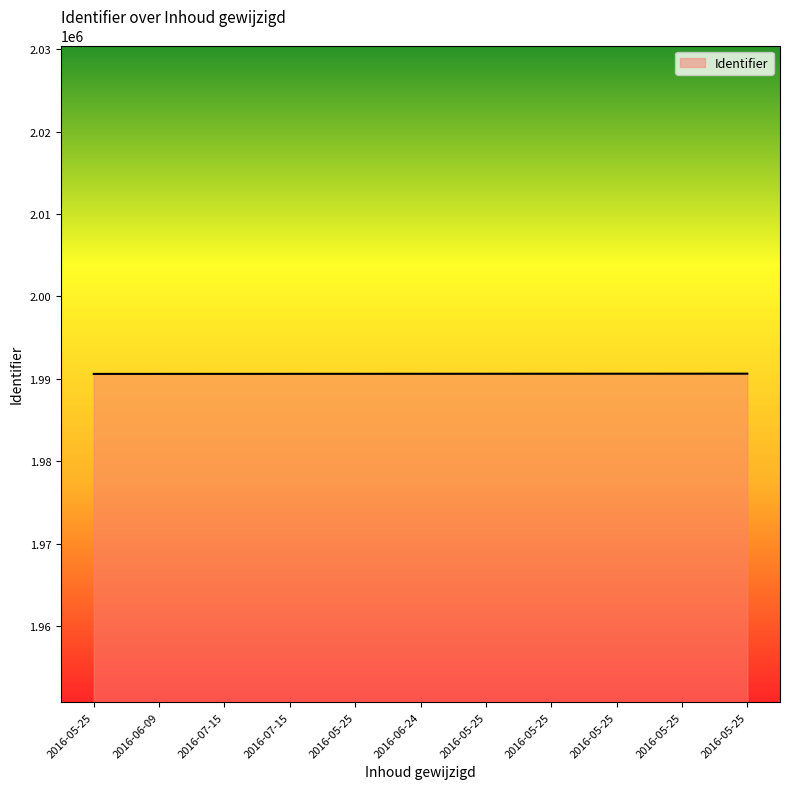

What is the value of the 7th point from the left?

1990604